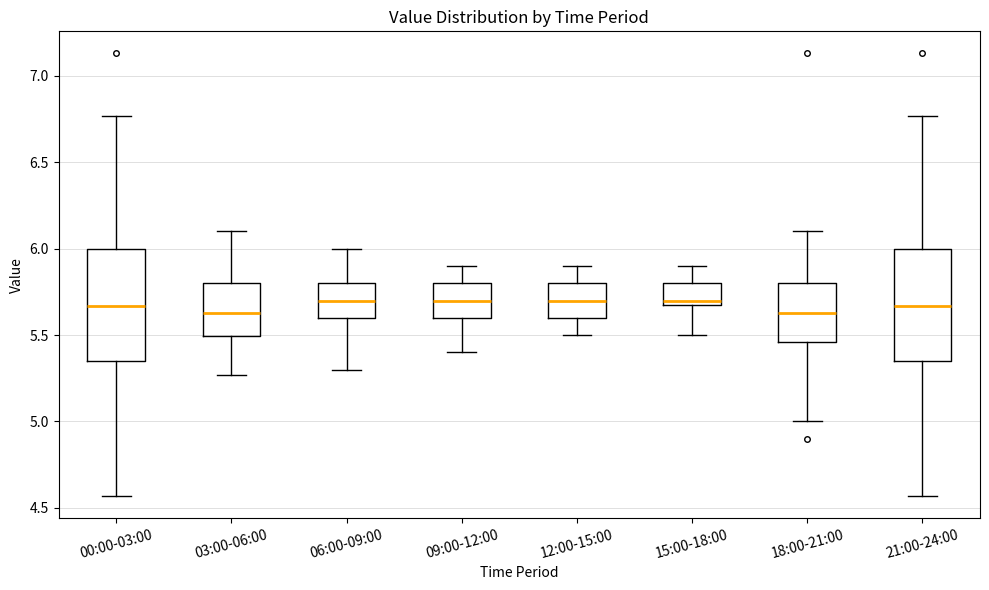

Reading left to right, transcribe this box plot: for each box, give where its median line is, the range the box spans, and where its two whiskers end, as read against the y-axis. The values are not printed on the chart, so give them approximately, as read against the axis.

00:00-03:00: median 5.65, box 5.35 to 6.00, whiskers 4.55 to 6.75
03:00-06:00: median 5.65, box 5.50 to 5.80, whiskers 5.25 to 6.10
06:00-09:00: median 5.70, box 5.60 to 5.80, whiskers 5.30 to 6.00
09:00-12:00: median 5.70, box 5.60 to 5.80, whiskers 5.40 to 5.90
12:00-15:00: median 5.70, box 5.60 to 5.80, whiskers 5.50 to 5.90
15:00-18:00: median 5.70 (just above the box's lower edge), box 5.70 to 5.80, whiskers 5.50 to 5.90
18:00-21:00: median 5.65, box 5.45 to 5.80, whiskers 5.00 to 6.10
21:00-24:00: median 5.65, box 5.35 to 6.00, whiskers 4.55 to 6.75